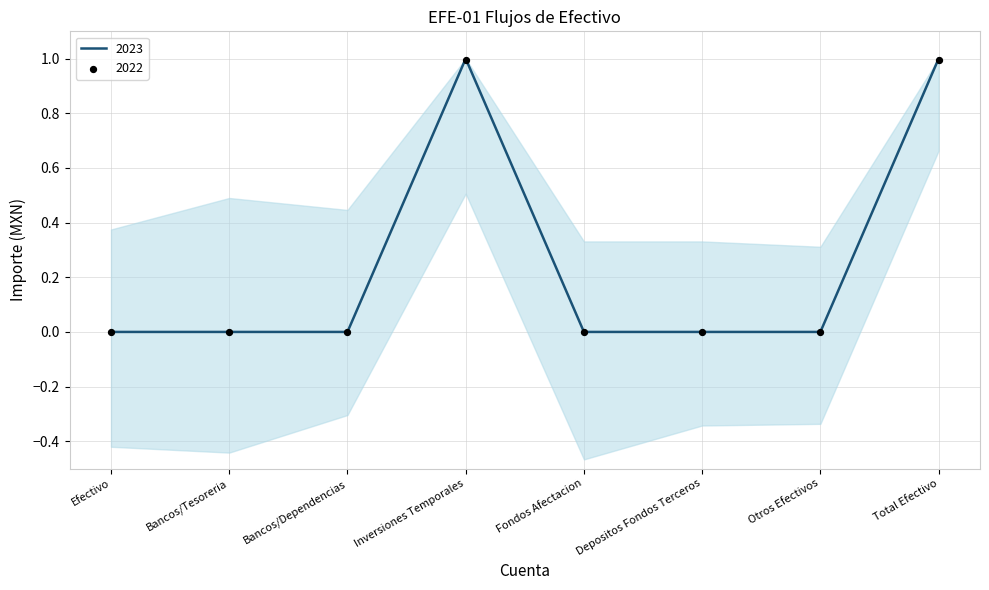

Which series reaches the maximum Y coordinate?

2023